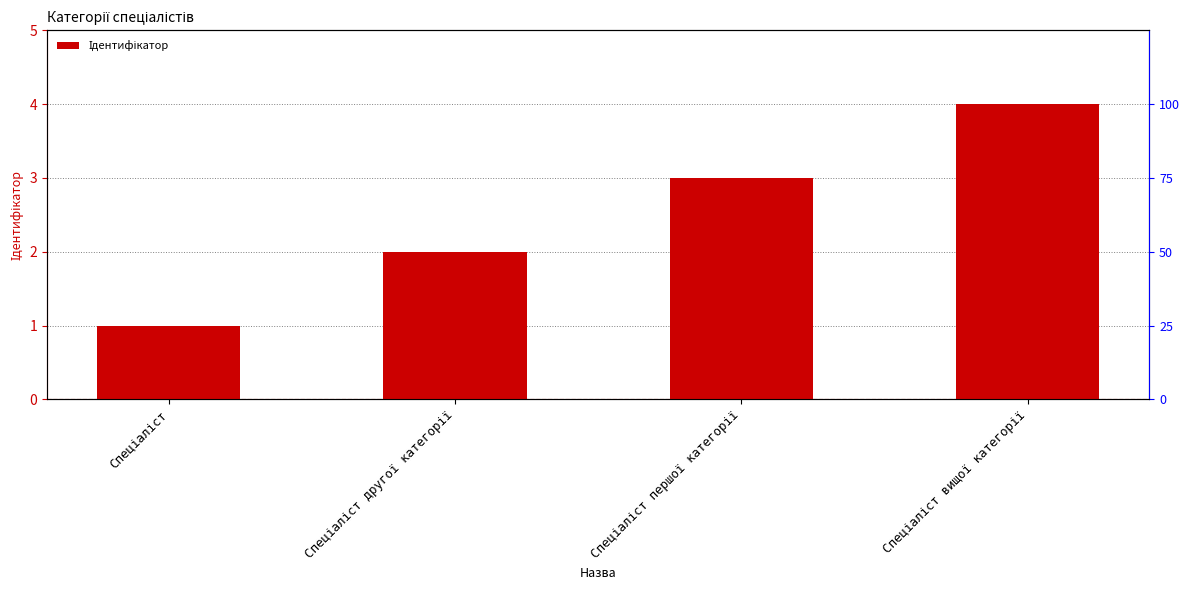

What is the difference between the maximum and second lowest values?

2